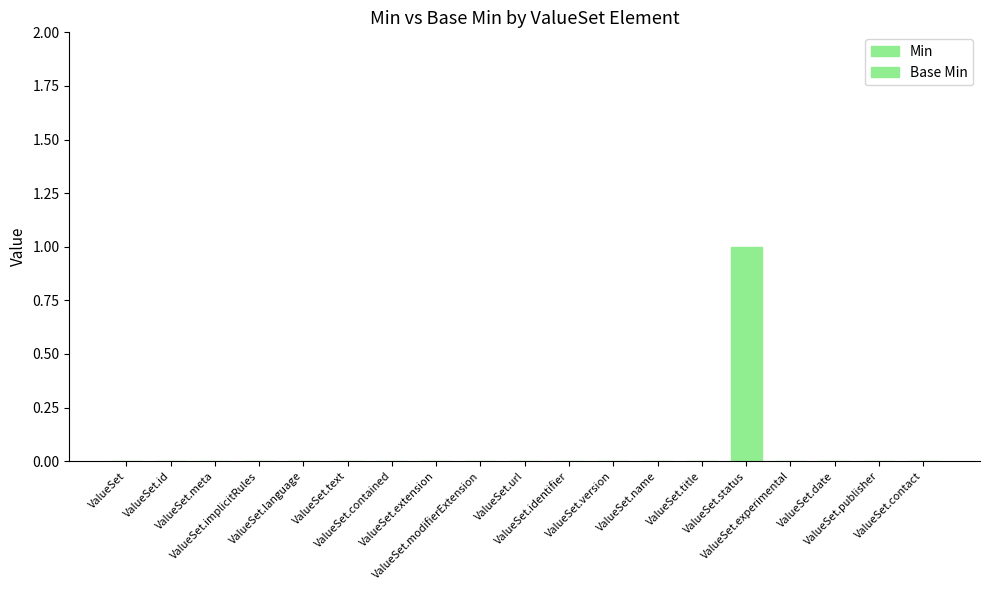

How many data points does each series have?

19